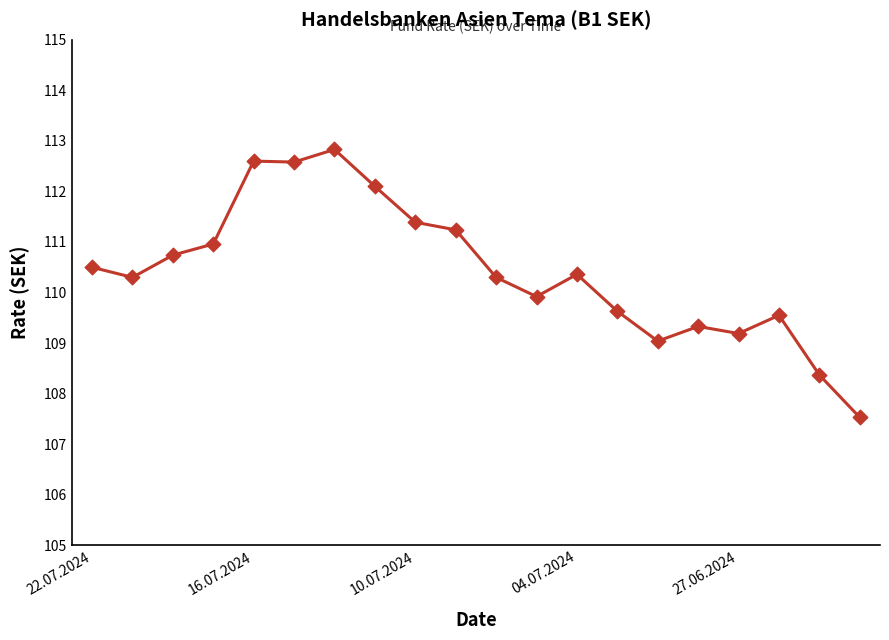

What is the difference between the maximum and minimum values?

5.3